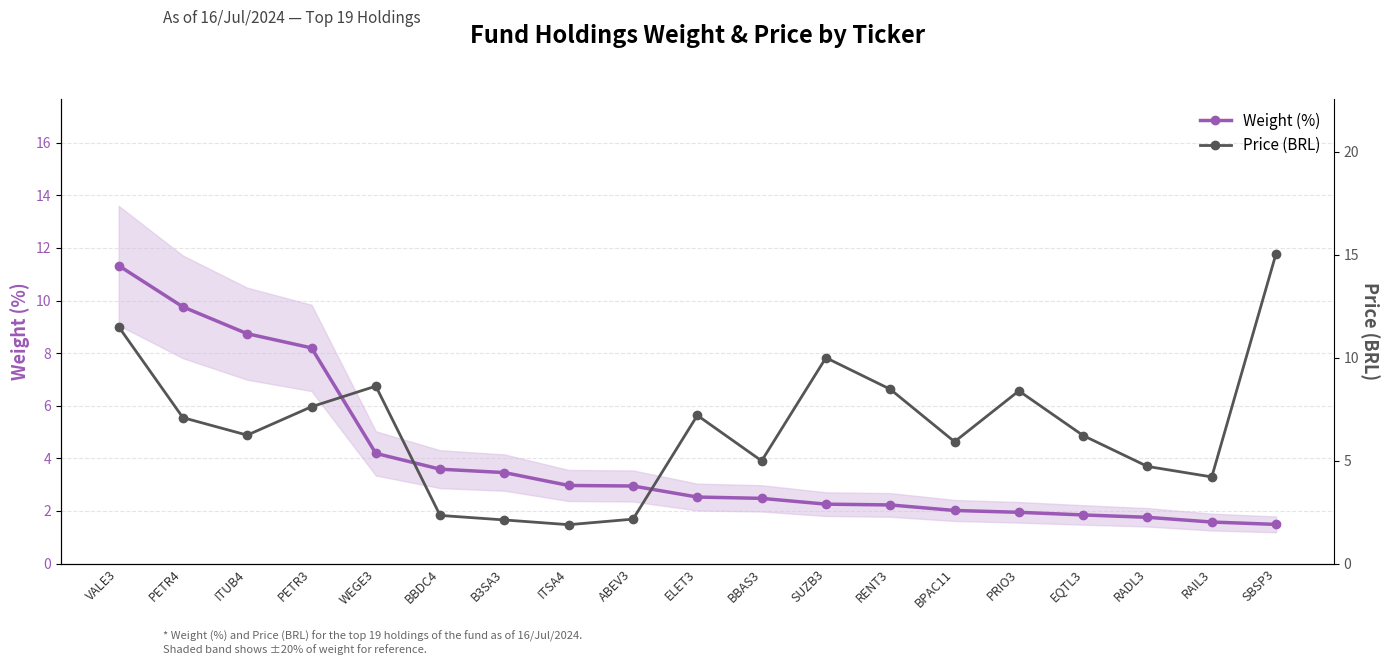

Where is Price (BRL) nearest to the value 8?

PETR3